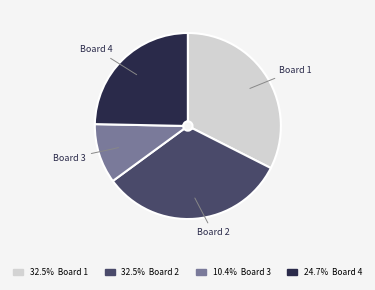

Is there any slice that represents more than half of the pie?

No